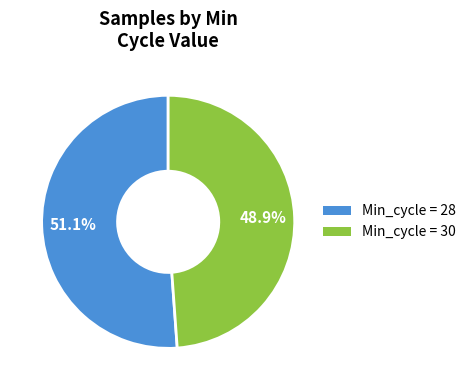

Is there any slice that represents more than half of the pie?

Yes